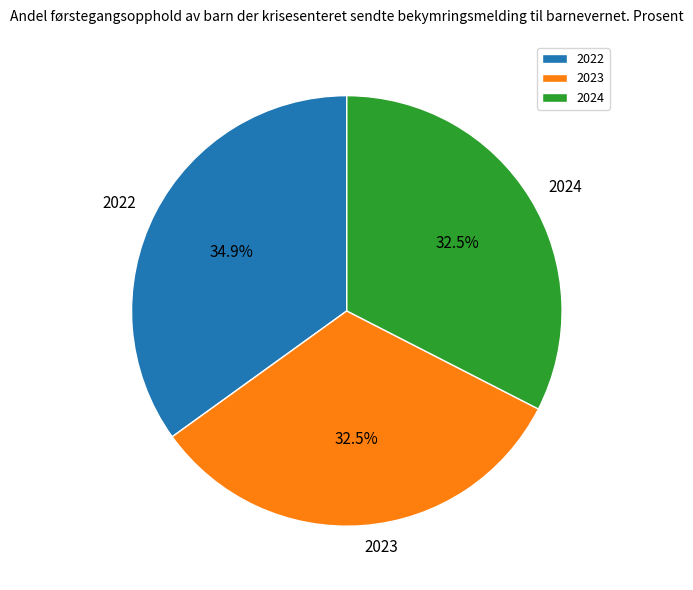

How many segments does this pie chart have?

3